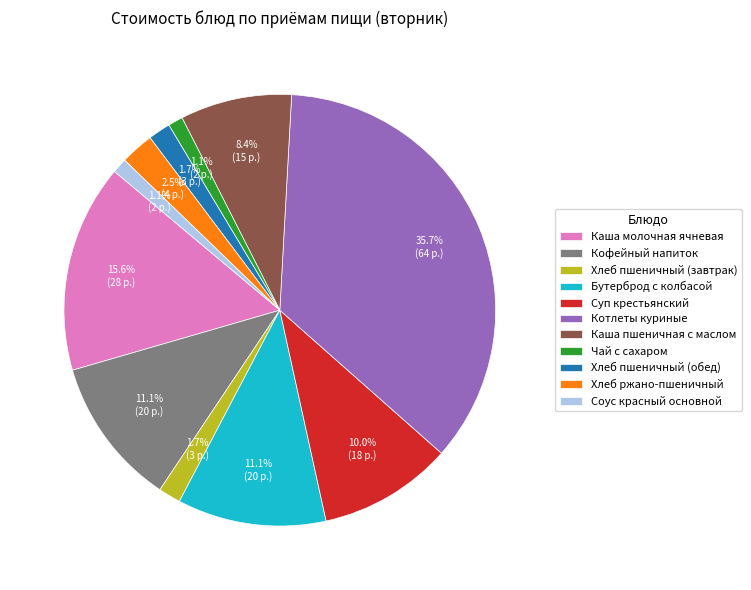

What is the largest slice in the pie chart?

Котлеты куриные